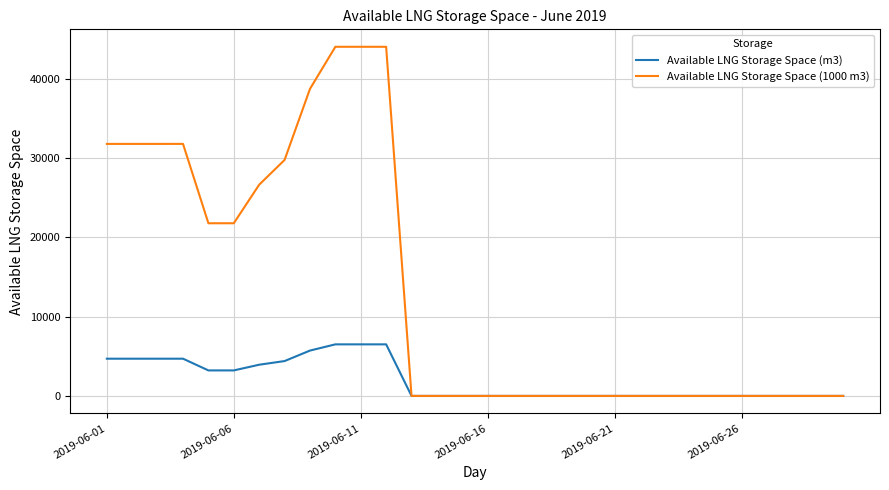

List the series in order of their peak value, highest first.

Available LNG Storage Space (1000 m3), Available LNG Storage Space (m3)